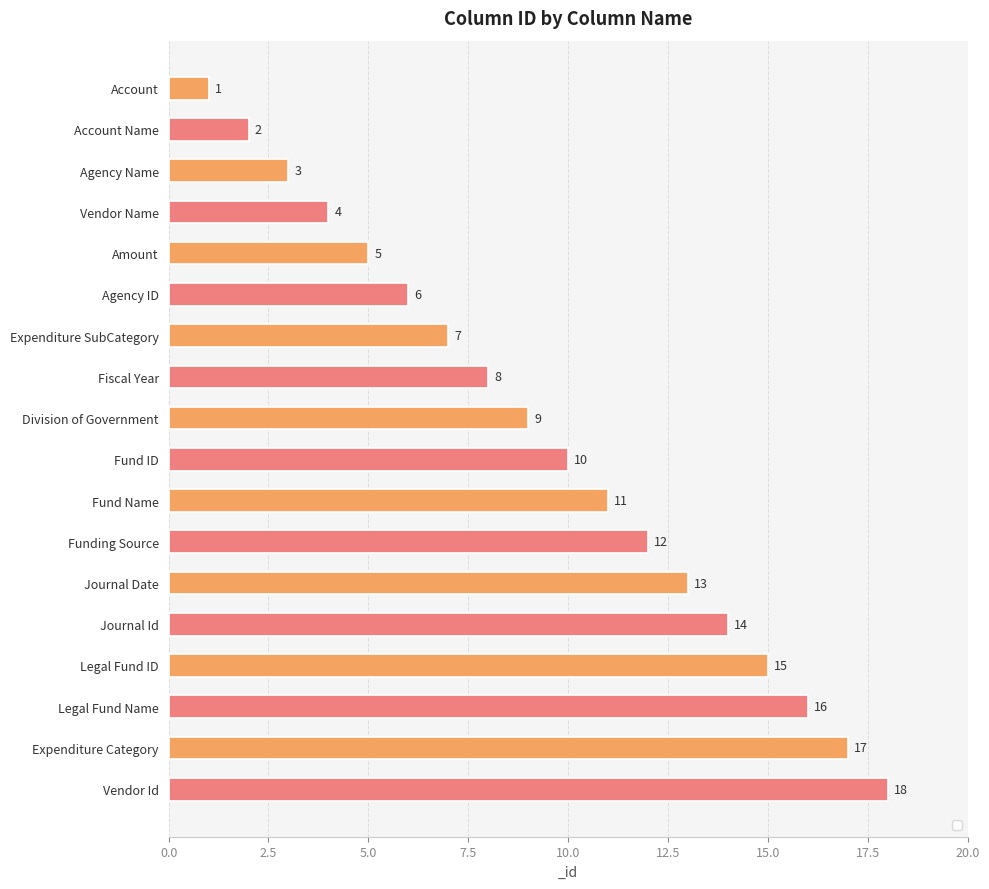

What is the minimum value shown in the chart?

1